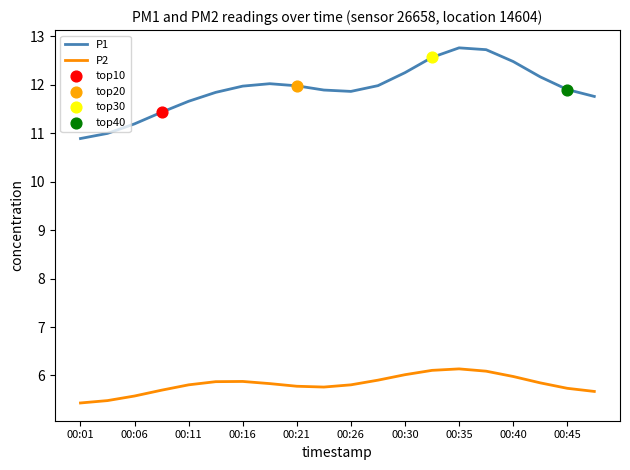

Which series has the widest spread of values?

P1